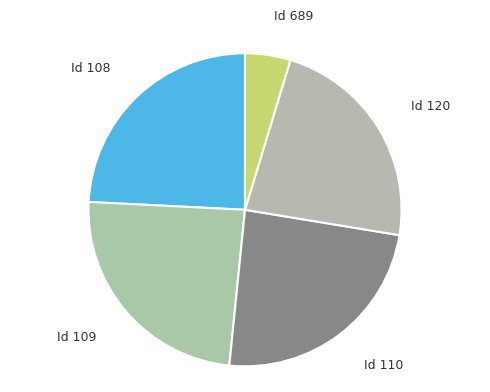

What is the smallest slice in the pie chart?

Id 689